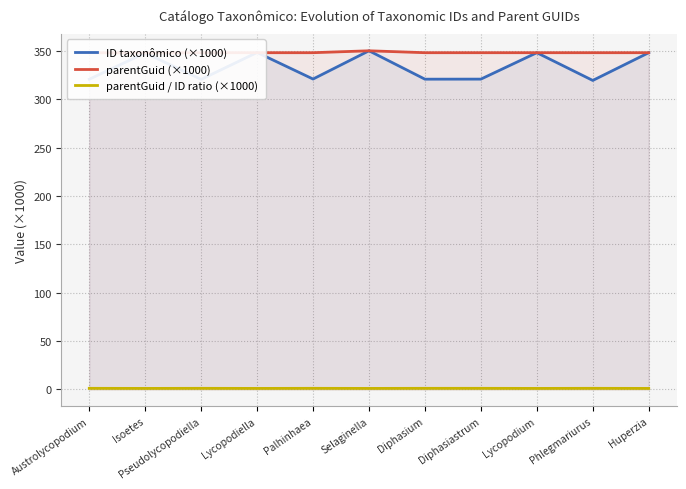

Which category has the lowest value in the ID taxonômico (×1000) series?

Phlegmariurus